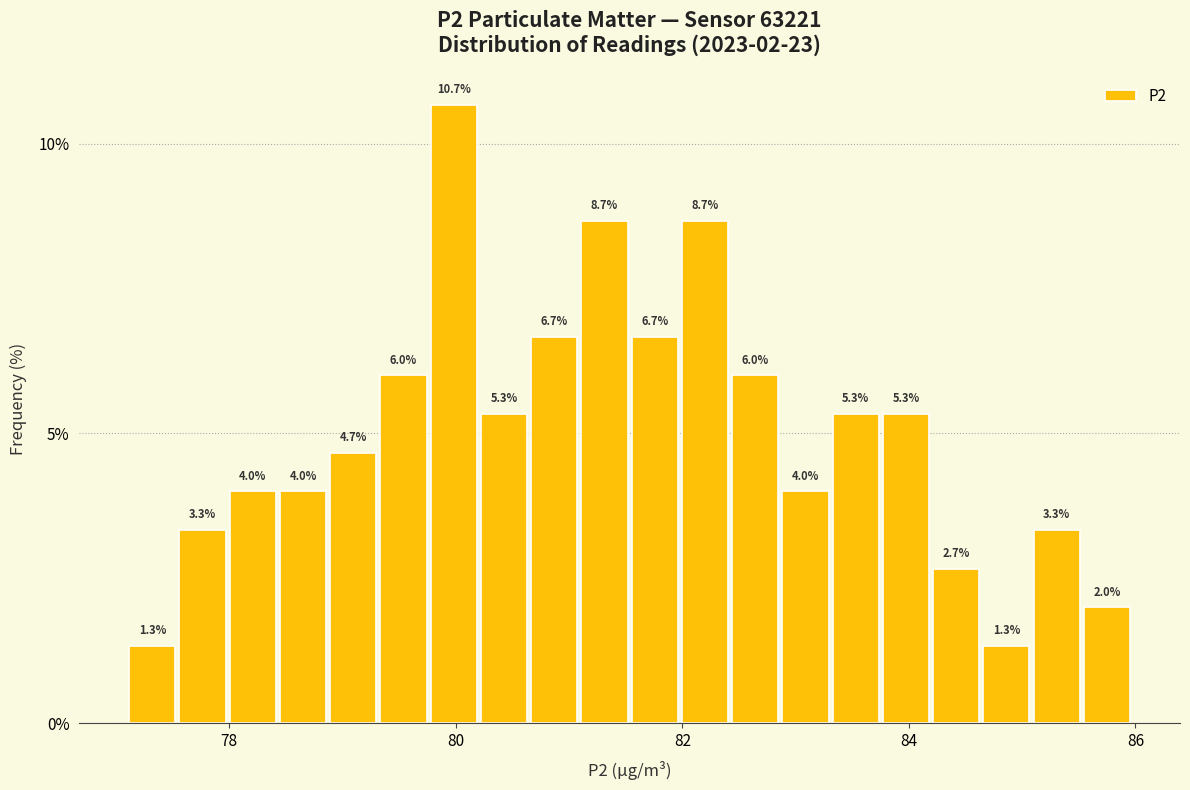

Read against the x-axis, roughly where is the centre of the tallest bar?

80.0